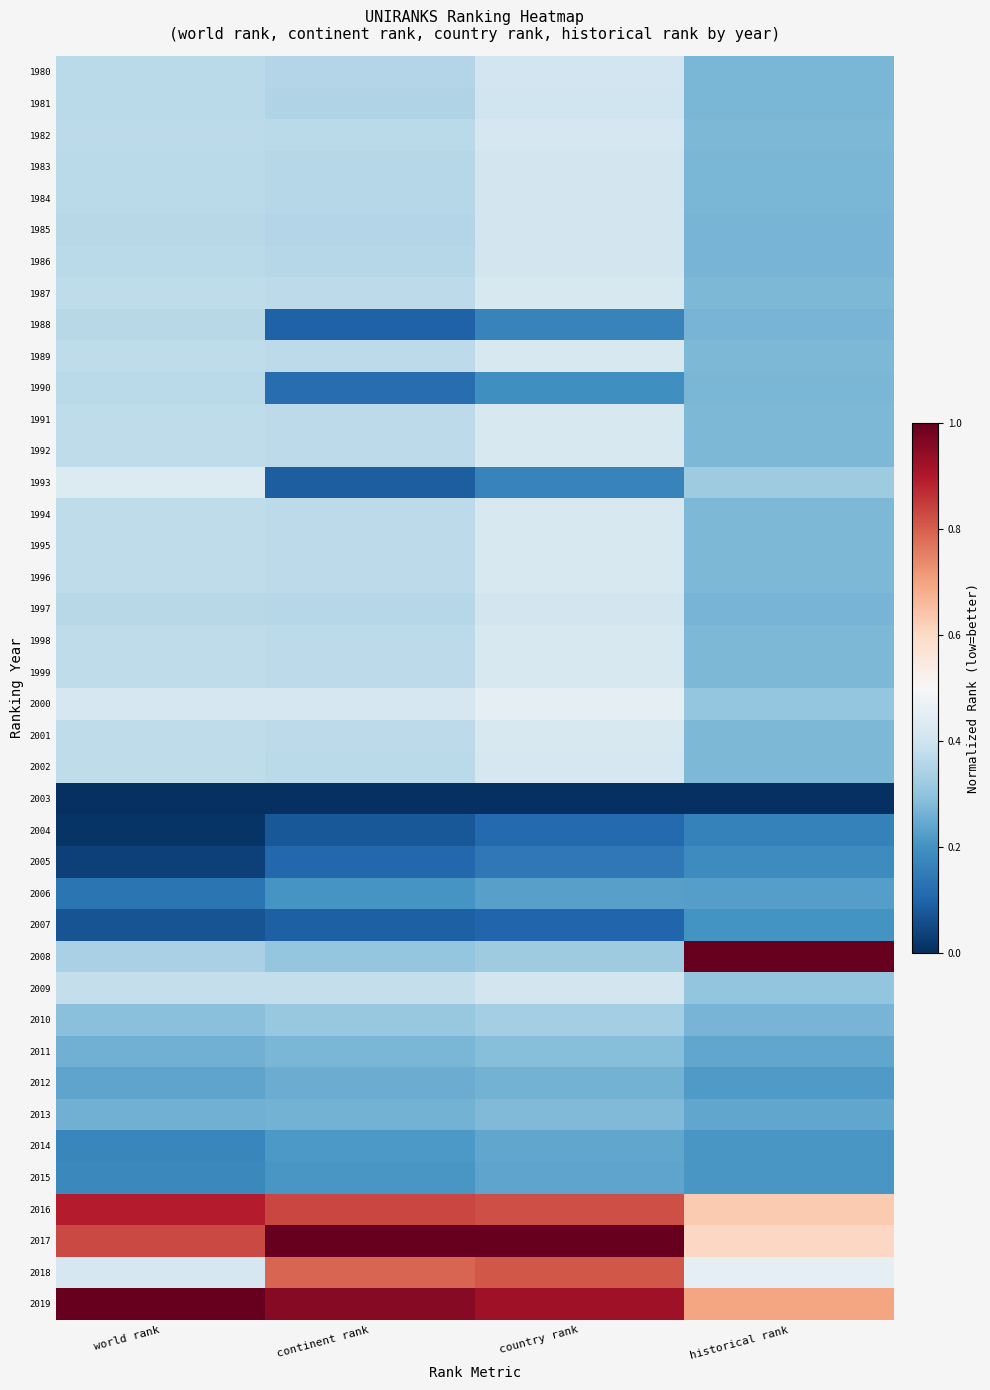

Reading right to left, list all the values displayed in this chart.

1980: historical rank=0.3	country rank=0.4	continent rank=0.4	world rank=0.4
1981: historical rank=0.3	country rank=0.4	continent rank=0.4	world rank=0.4
1982: historical rank=0.3	country rank=0.4	continent rank=0.4	world rank=0.4
1983: historical rank=0.3	country rank=0.4	continent rank=0.4	world rank=0.4
1984: historical rank=0.3	country rank=0.4	continent rank=0.4	world rank=0.4
1985: historical rank=0.3	country rank=0.4	continent rank=0.4	world rank=0.4
1986: historical rank=0.3	country rank=0.4	continent rank=0.4	world rank=0.4
1987: historical rank=0.3	country rank=0.4	continent rank=0.4	world rank=0.4
1988: historical rank=0.3	country rank=0.2	continent rank=0.1	world rank=0.4
1989: historical rank=0.3	country rank=0.4	continent rank=0.4	world rank=0.4
1990: historical rank=0.3	country rank=0.2	continent rank=0.1	world rank=0.4
1991: historical rank=0.3	country rank=0.4	continent rank=0.4	world rank=0.4
1992: historical rank=0.3	country rank=0.4	continent rank=0.4	world rank=0.4
1993: historical rank=0.3	country rank=0.2	continent rank=0.1	world rank=0.4
1994: historical rank=0.3	country rank=0.4	continent rank=0.4	world rank=0.4
1995: historical rank=0.3	country rank=0.4	continent rank=0.4	world rank=0.4
1996: historical rank=0.3	country rank=0.4	continent rank=0.4	world rank=0.4
1997: historical rank=0.3	country rank=0.4	continent rank=0.4	world rank=0.4
1998: historical rank=0.3	country rank=0.4	continent rank=0.4	world rank=0.4
1999: historical rank=0.3	country rank=0.4	continent rank=0.4	world rank=0.4
2000: historical rank=0.3	country rank=0.5	continent rank=0.4	world rank=0.4
2001: historical rank=0.3	country rank=0.4	continent rank=0.4	world rank=0.4
2002: historical rank=0.3	country rank=0.4	continent rank=0.4	world rank=0.4
2003: historical rank=0.0	country rank=0.0	continent rank=0.0	world rank=0.0
2004: historical rank=0.2	country rank=0.1	continent rank=0.1	world rank=0.0
2005: historical rank=0.2	country rank=0.1	continent rank=0.1	world rank=0.0
2006: historical rank=0.2	country rank=0.2	continent rank=0.2	world rank=0.1
2007: historical rank=0.2	country rank=0.1	continent rank=0.1	world rank=0.1
2008: historical rank=1.0	country rank=0.3	continent rank=0.3	world rank=0.3
2009: historical rank=0.3	country rank=0.4	continent rank=0.4	world rank=0.4
2010: historical rank=0.3	country rank=0.3	continent rank=0.3	world rank=0.3
2011: historical rank=0.2	country rank=0.3	continent rank=0.3	world rank=0.3
2012: historical rank=0.2	country rank=0.3	continent rank=0.3	world rank=0.2
2013: historical rank=0.2	country rank=0.3	continent rank=0.3	world rank=0.3
2014: historical rank=0.2	country rank=0.2	continent rank=0.2	world rank=0.2
2015: historical rank=0.2	country rank=0.2	continent rank=0.2	world rank=0.2
2016: historical rank=0.6	country rank=0.8	continent rank=0.8	world rank=0.9
2017: historical rank=0.6	country rank=1.0	continent rank=1.0	world rank=0.8
2018: historical rank=0.5	country rank=0.8	continent rank=0.8	world rank=0.4
2019: historical rank=0.7	country rank=0.9	continent rank=1.0	world rank=1.0